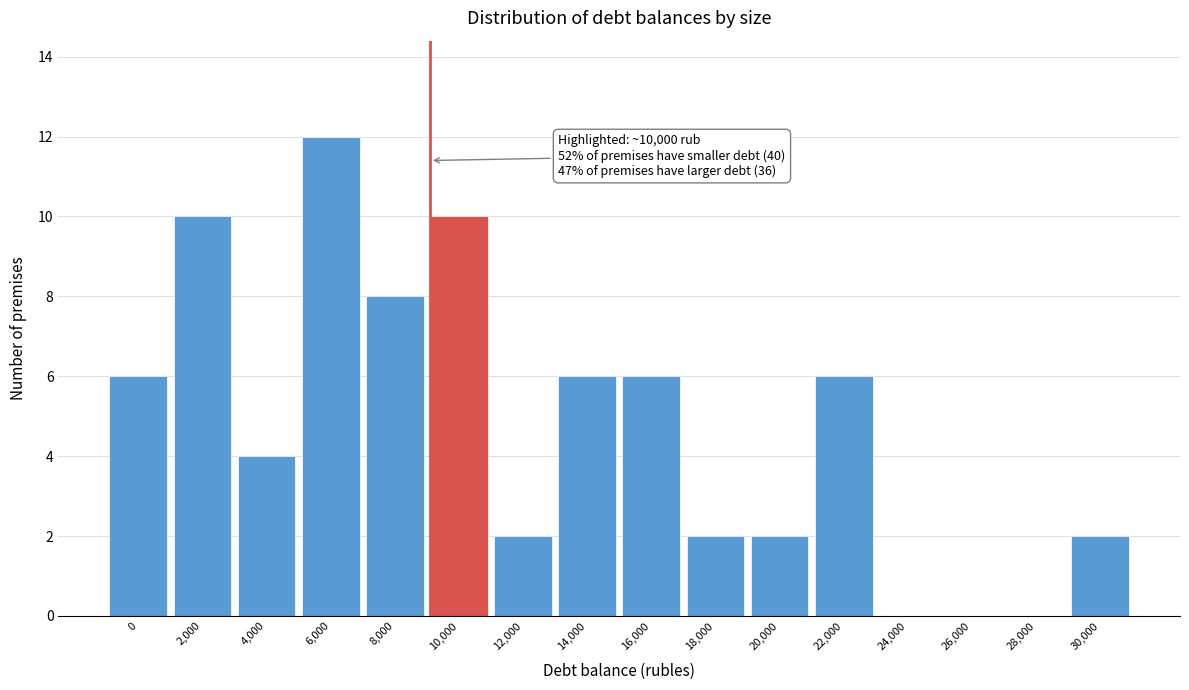

Reading left to right, list all the values displayed in this chart.

0=6	2,000=10	4,000=4	6,000=12	8,000=8	10,000=10	12,000=2	14,000=6	16,000=6	18,000=2	20,000=2	22,000=6	24,000=0	26,000=0	28,000=0	30,000=2